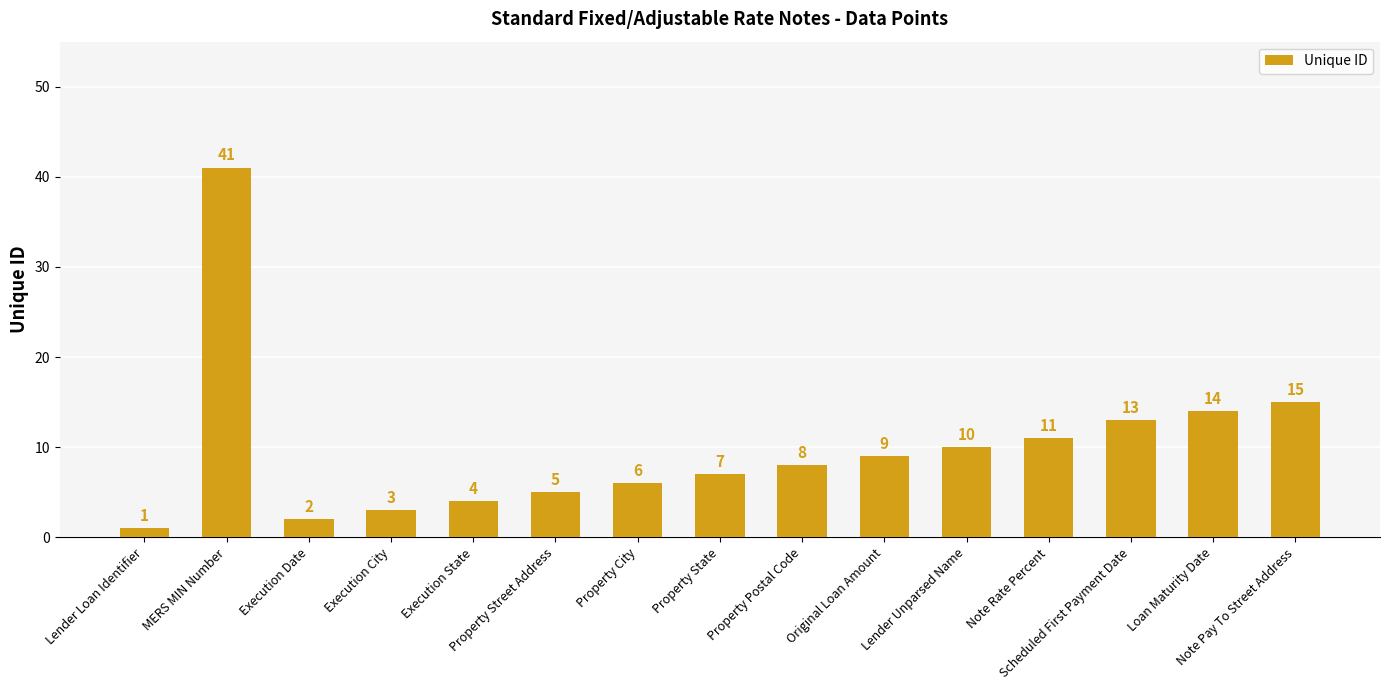

Approximately how many times larger is the value at Execution City compared to Property Street Address?

0.6